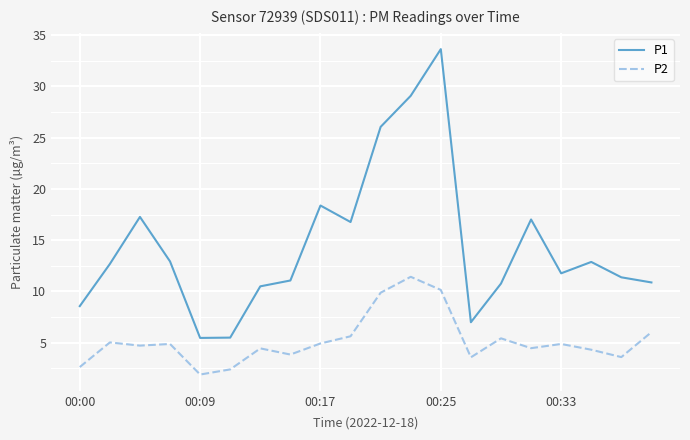

Rank the series by their average value, from highest to lowest.

P1, P2